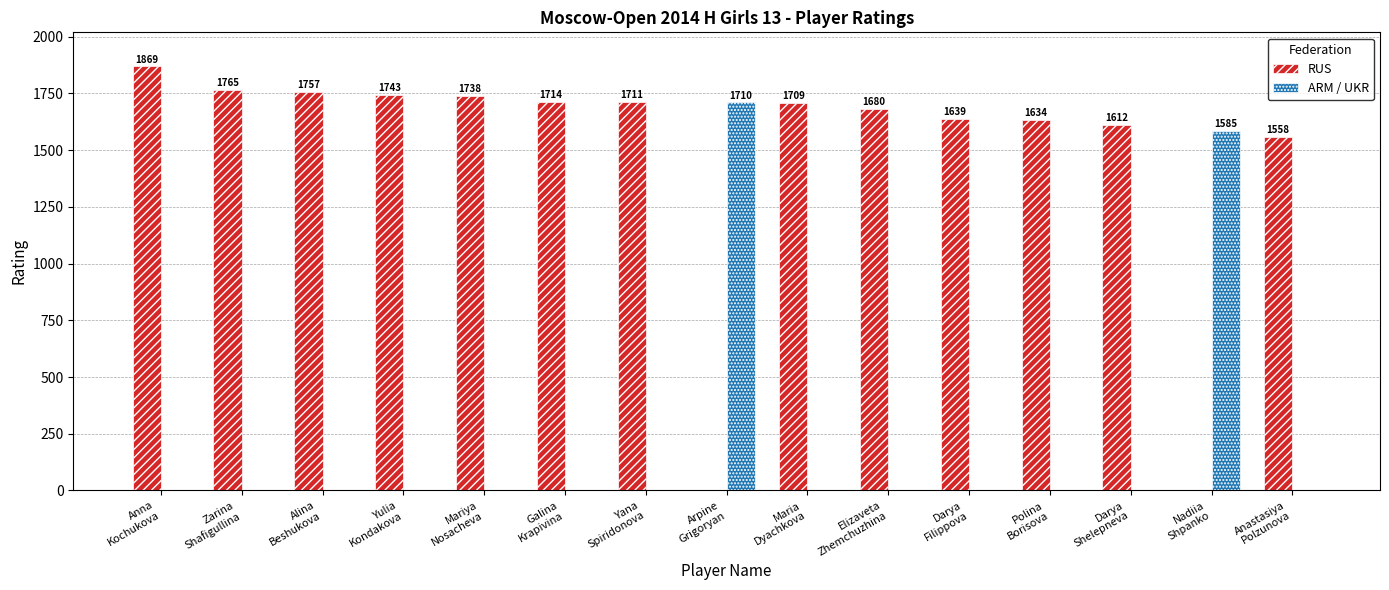

Which series has the largest total across all categories?

RUS